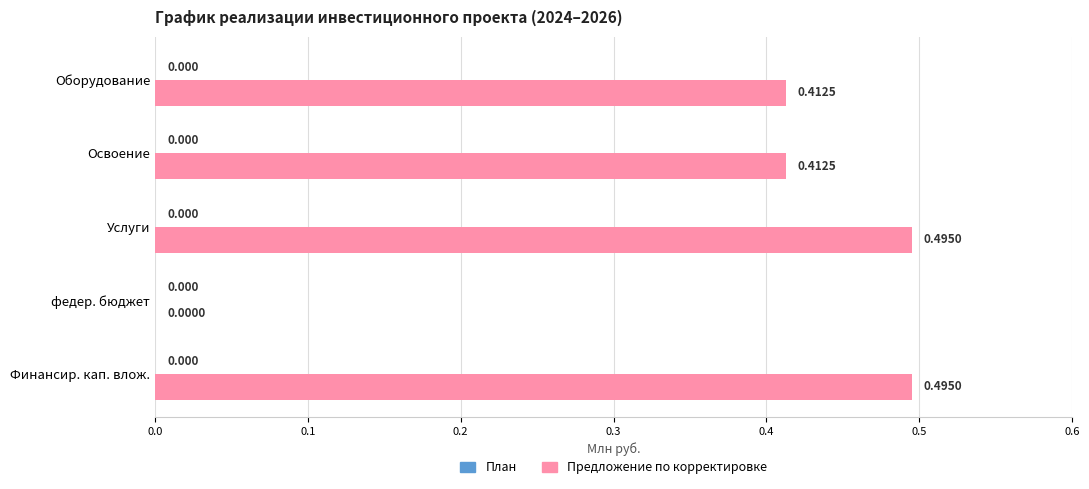

At which label is the value closest to 0?

федер. бюджет